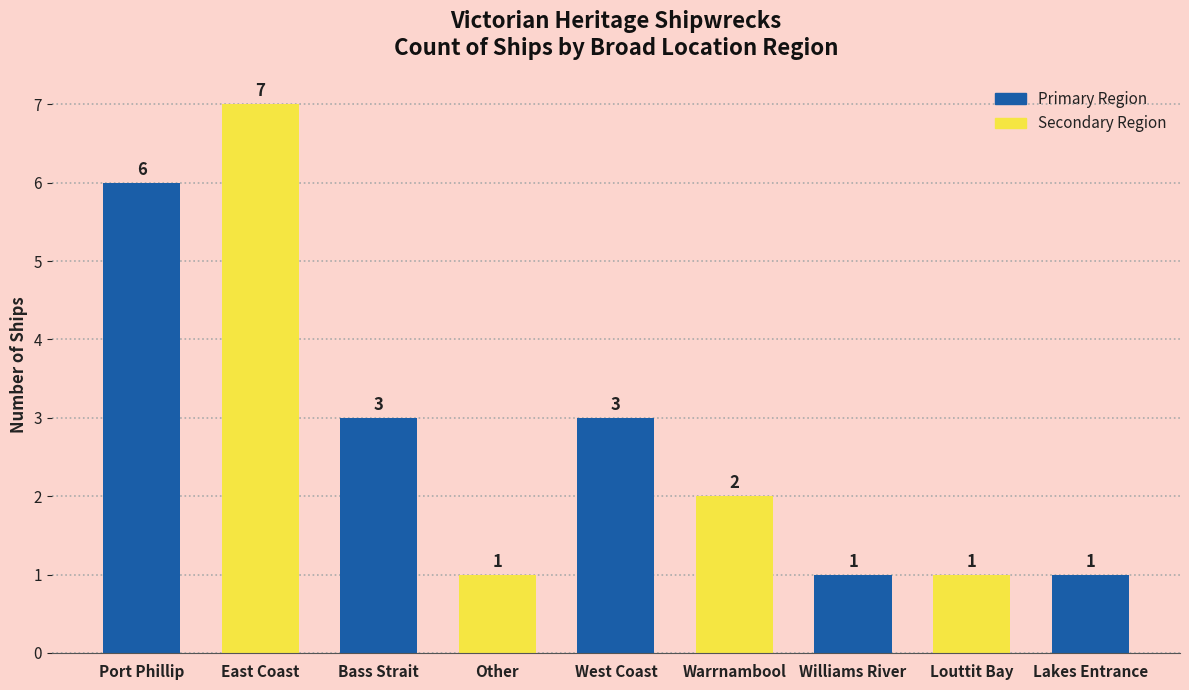

At which category does the chart reach its peak across all series?

East Coast